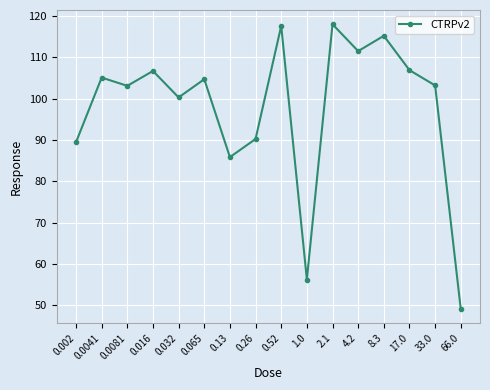

What is the sum of all values?

1563.3